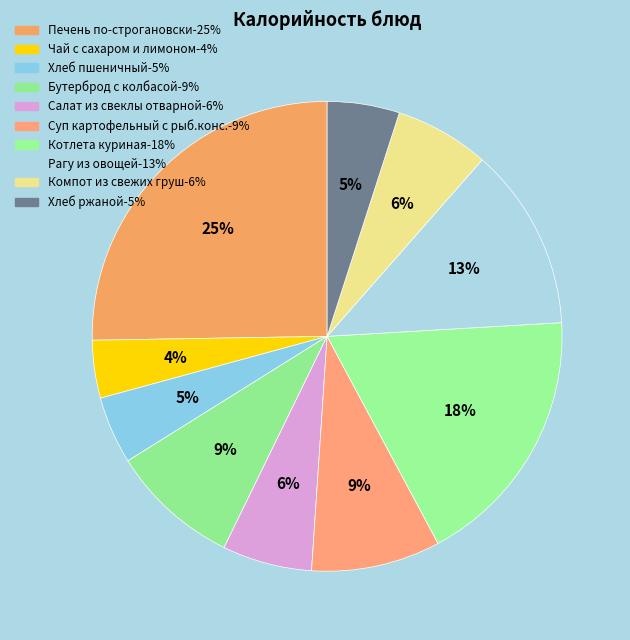

What percentage is the Рагу из овощей slice, to the nearest percent?

13%